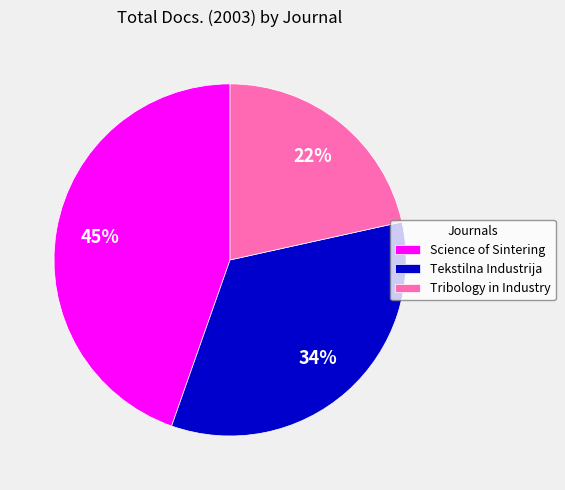

Approximately how many times larger is the value at Science of Sintering compared to Tekstilna Industrija?

1.3